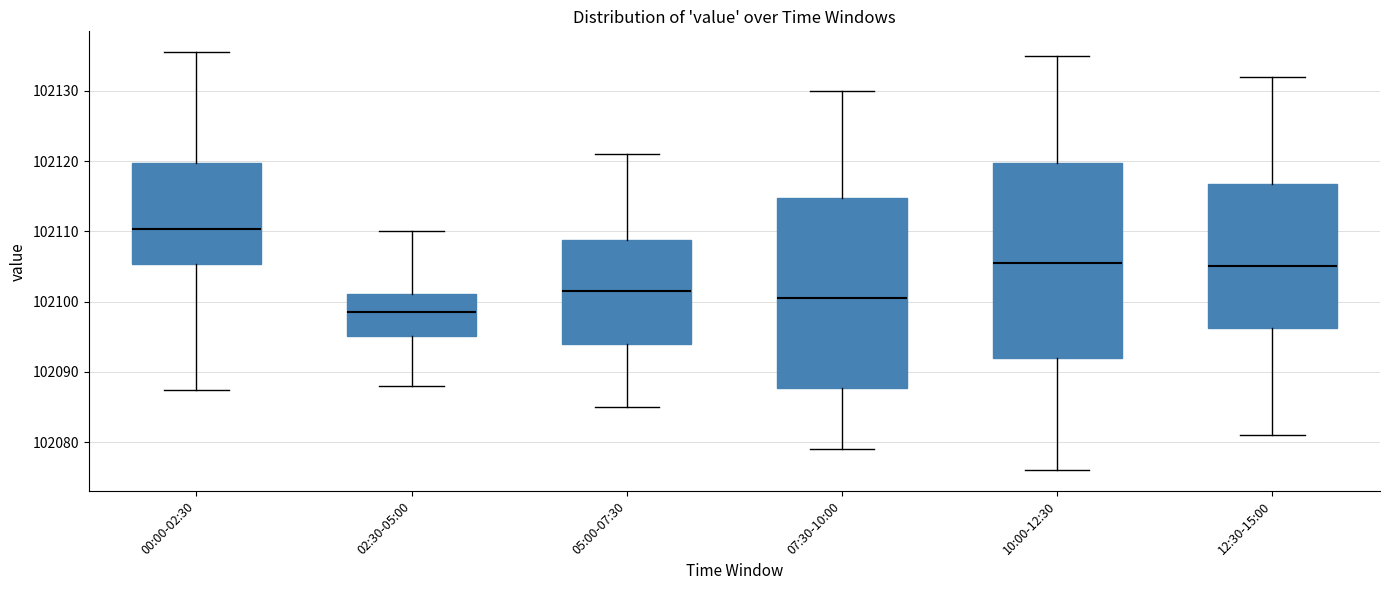

Where is the lower edge of the box for 07:30-10:00 on the y-axis? The values are not printed on the chart, so give them approximately, as read against the axis.

102088